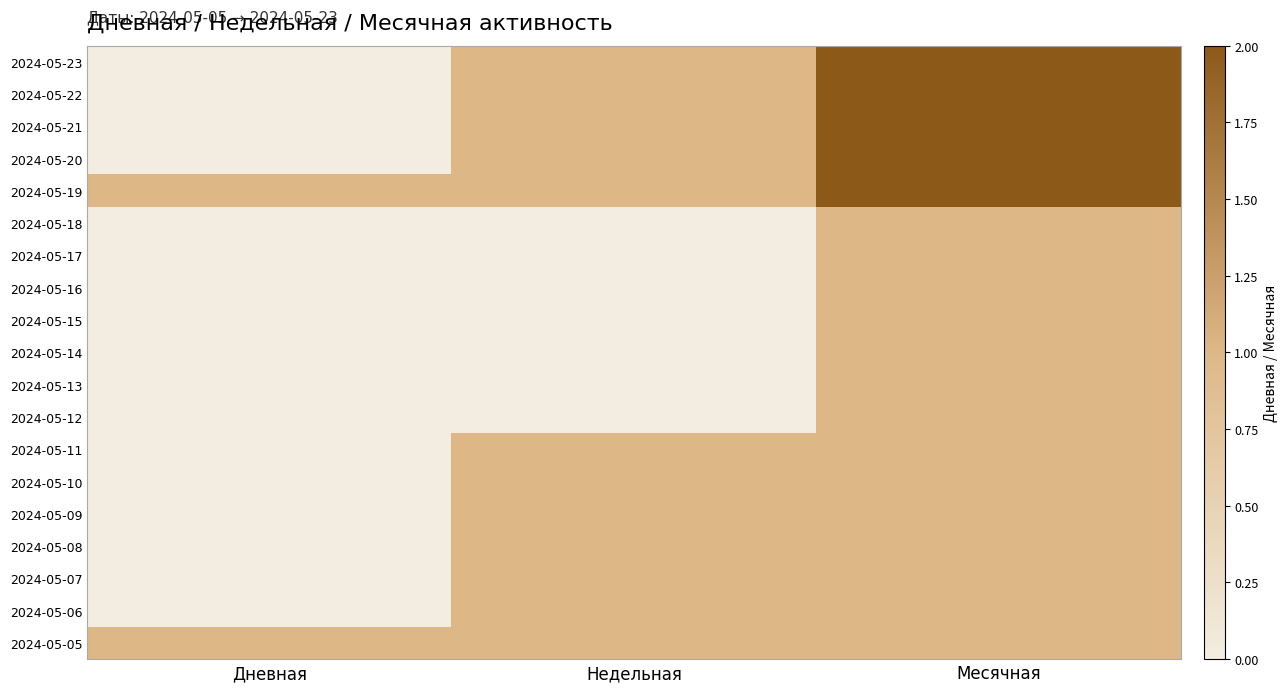

What is the spread (max minus min) of values at Недельная?

1